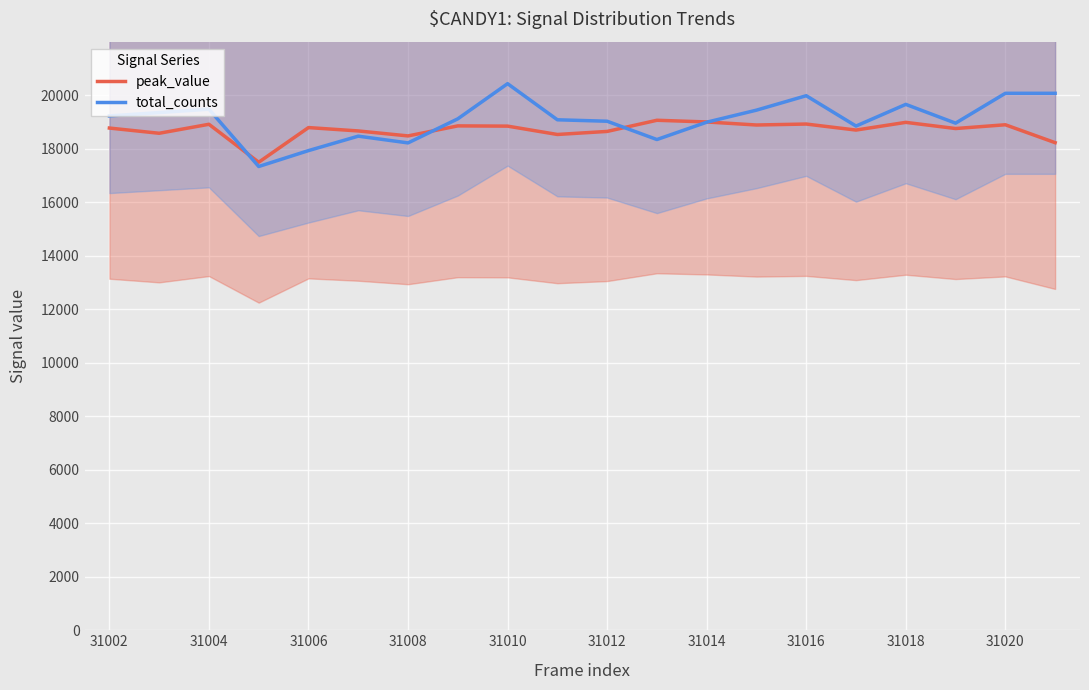

At how many categories does at least one series exceed 19747?

4